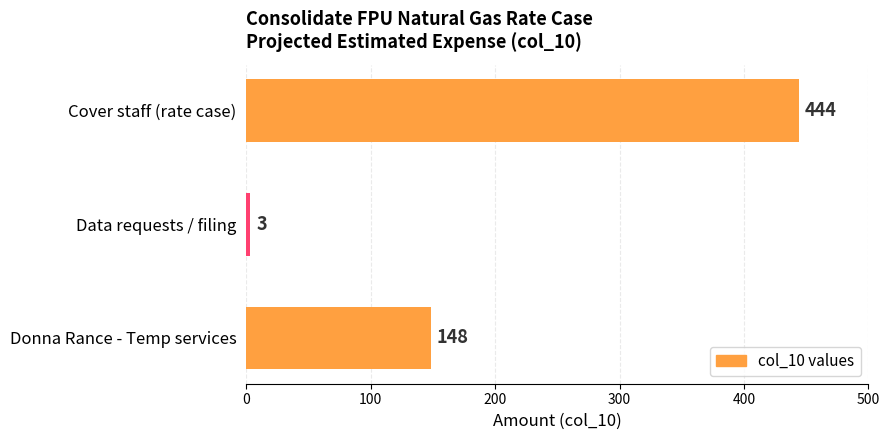

How many values are below 148?

1